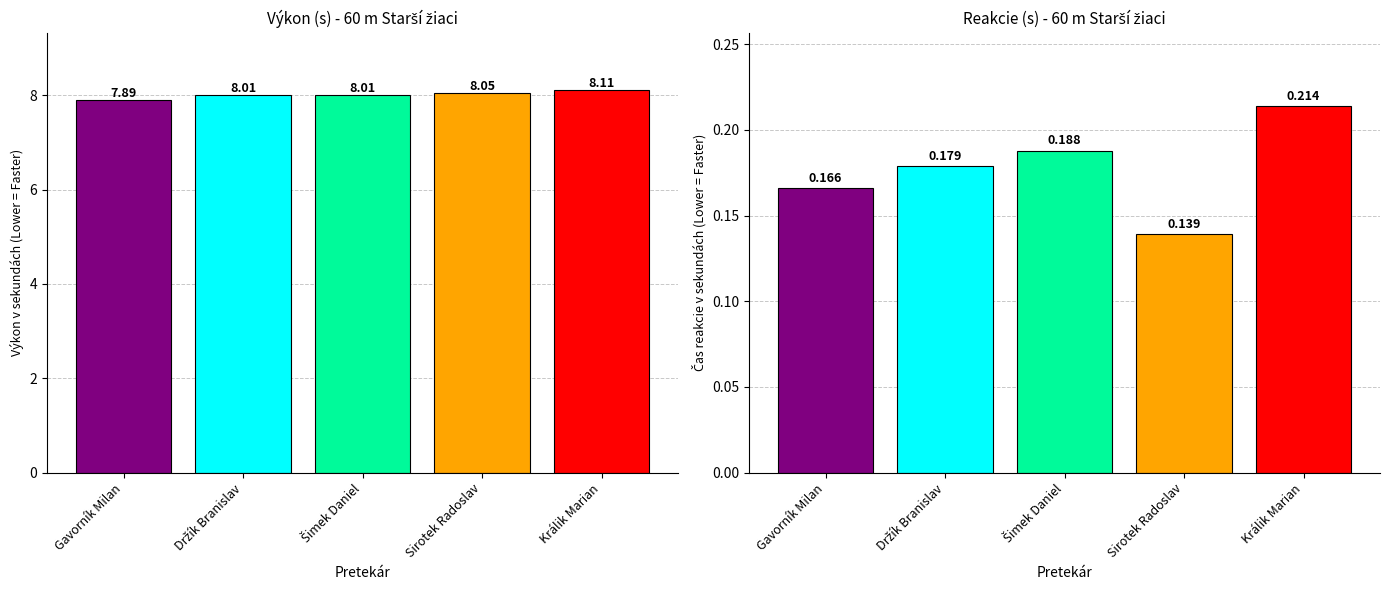

Which series changed the most between Šimek Daniel and Sirotek Radoslav?

Reakcie